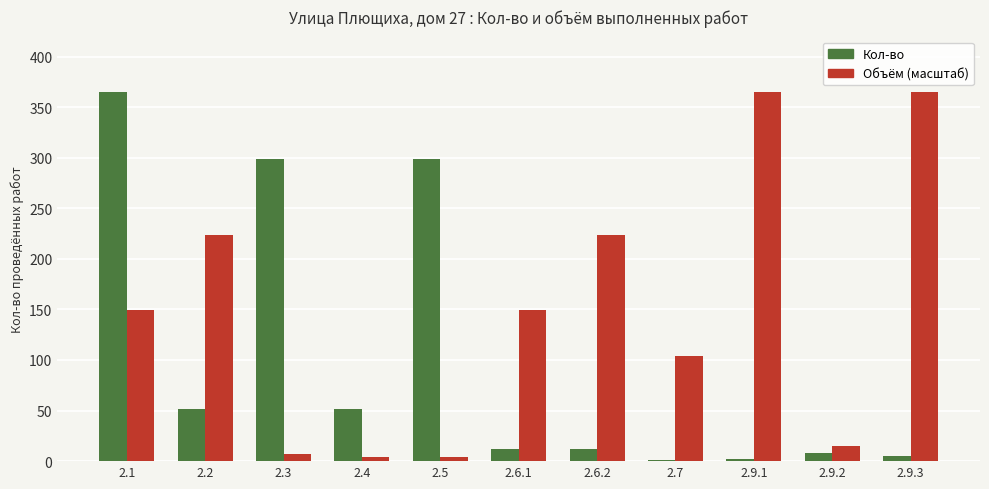

What is the maximum value shown in the chart?

365.0